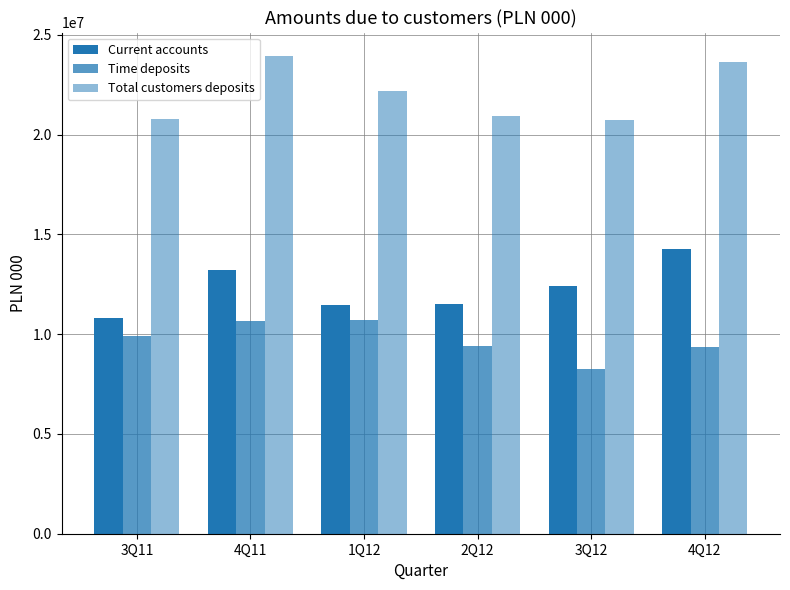

At which category does the chart reach its minimum across all series?

3Q12